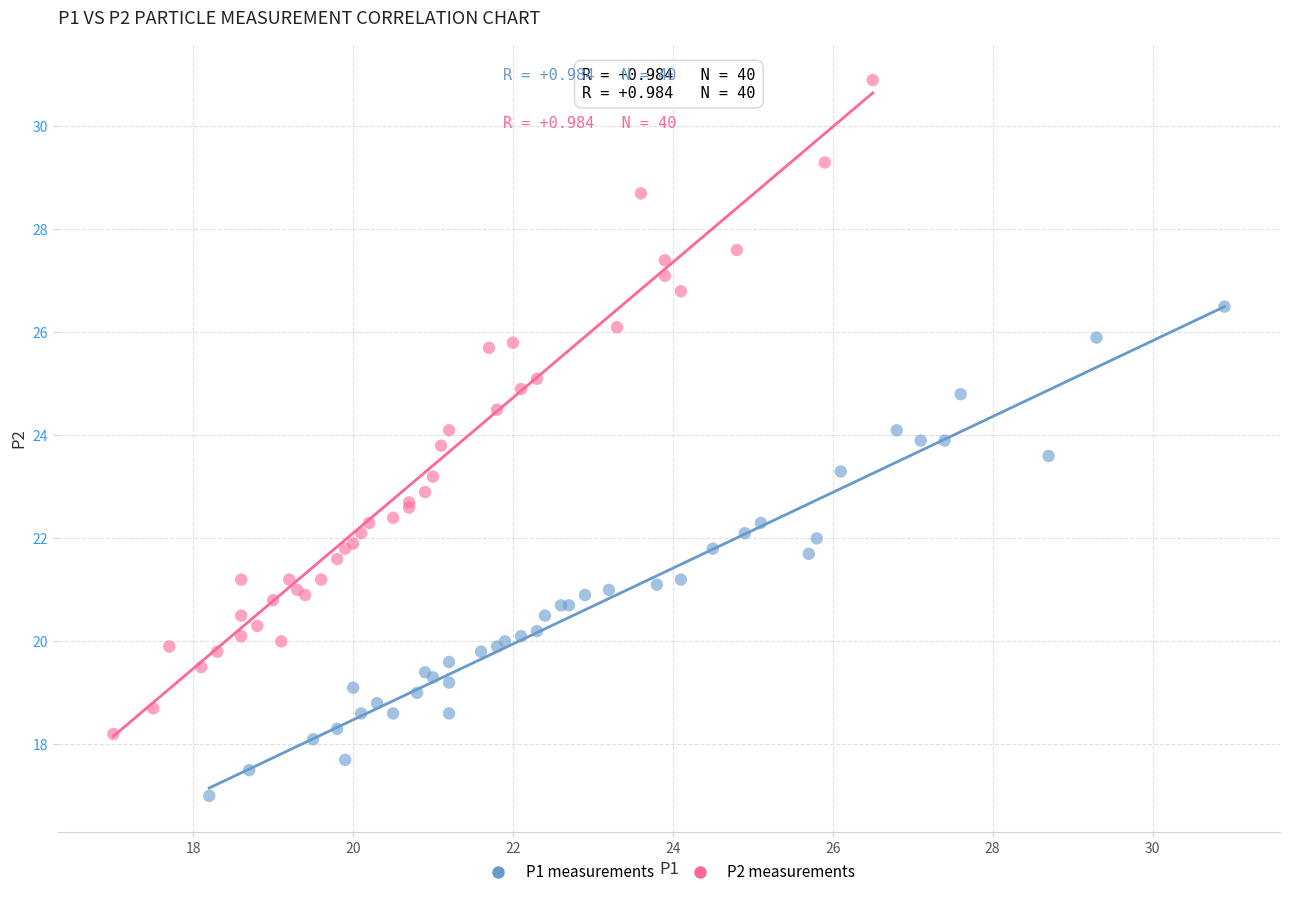

Which series reaches the maximum Y coordinate?

P2 measurements